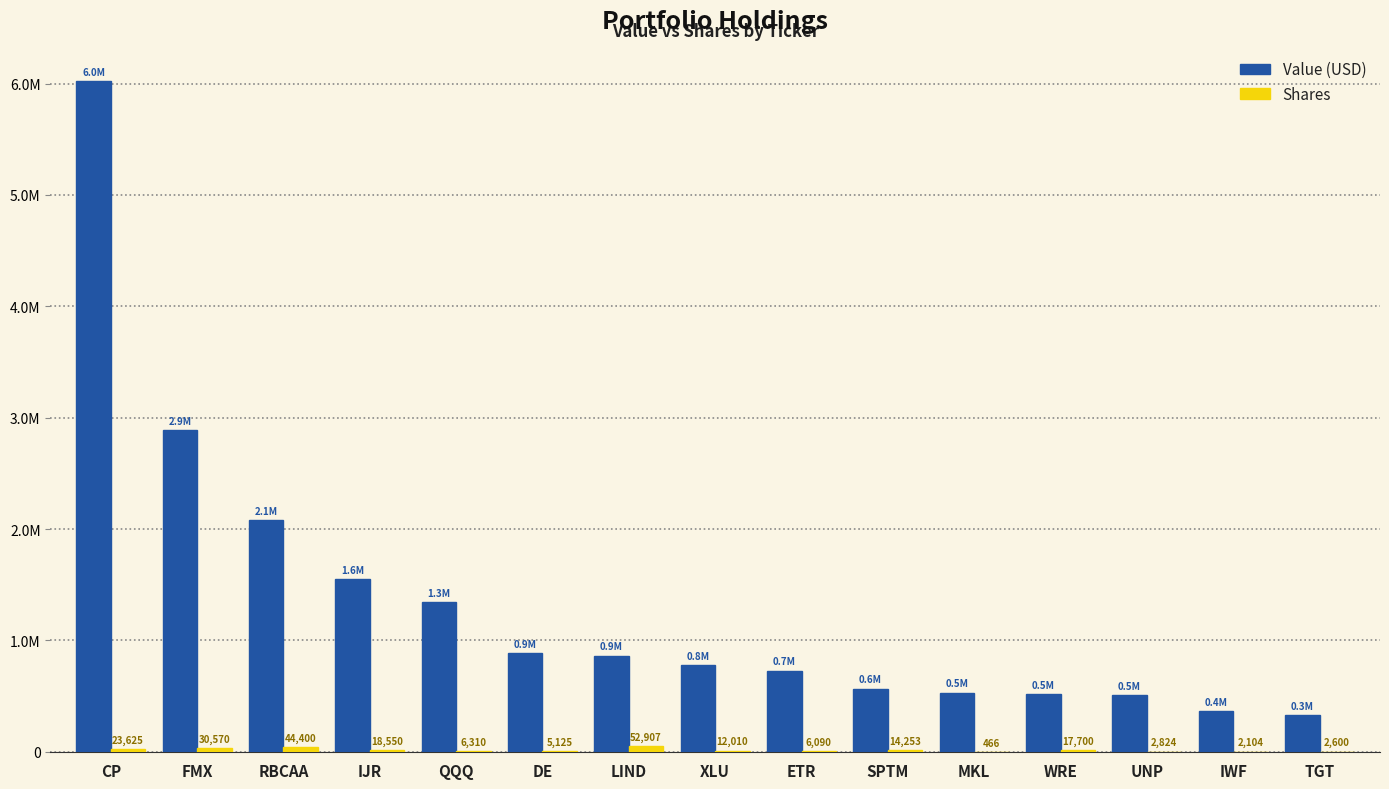

What is the spread (max minus min) of values at SPTM?

553747